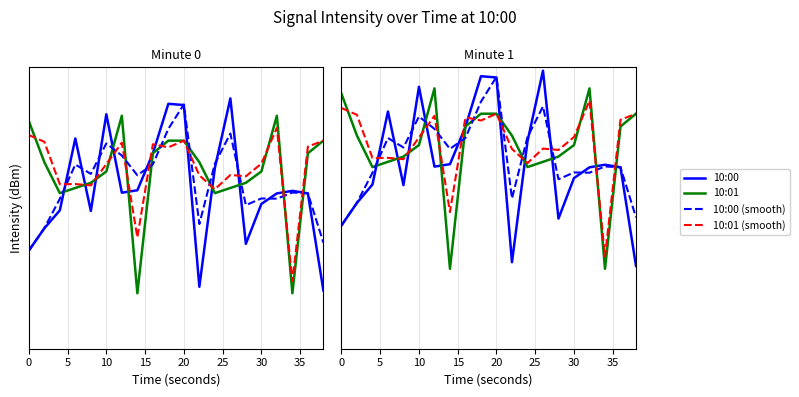

Which series ends up on top after the final intersection of 10:00 (smooth) and 10:00?

10:00 (smooth)